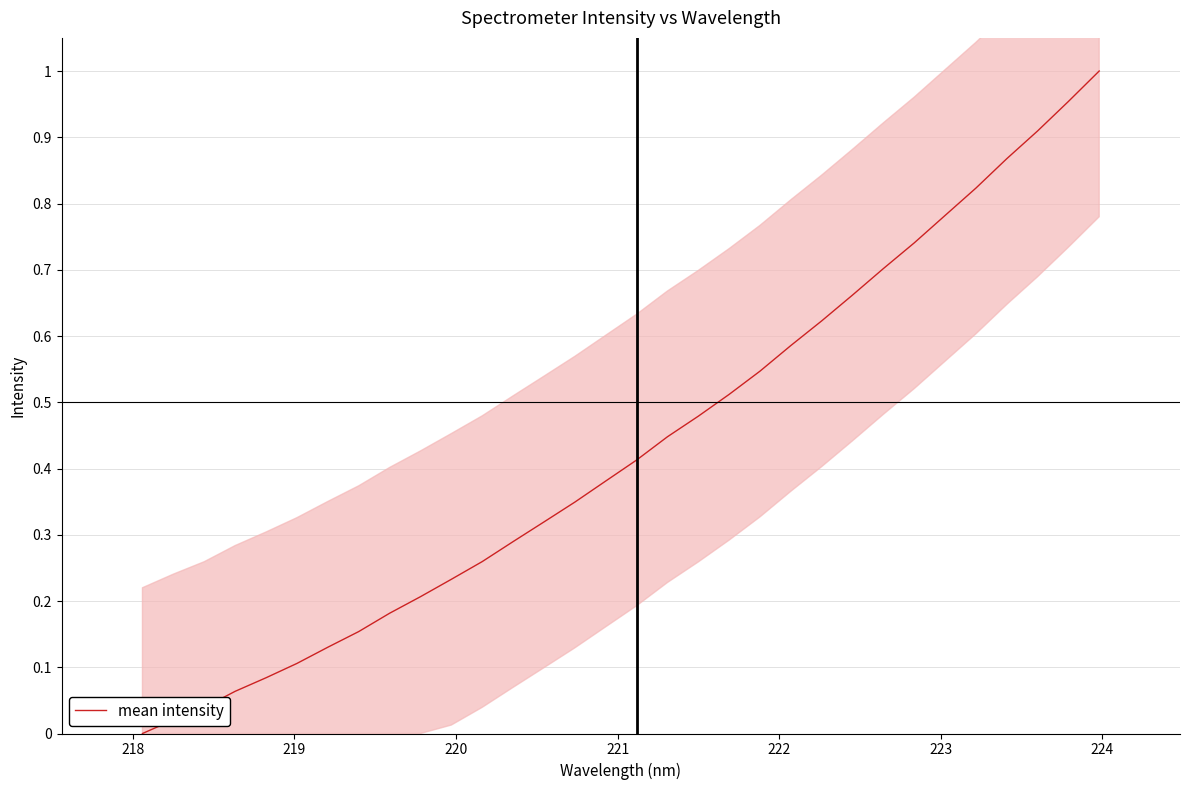

What is the value of the 5th point from the left?

0.1